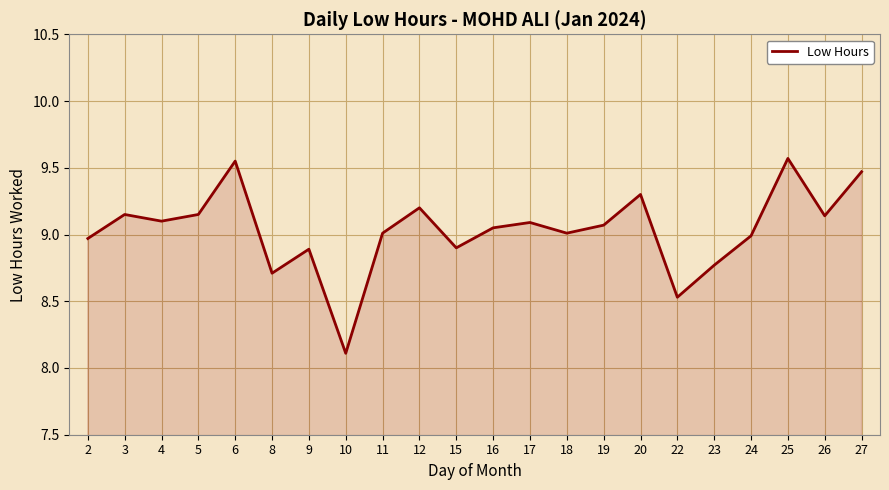

What is the ratio of the value at 22 to the value at 15?

1.0